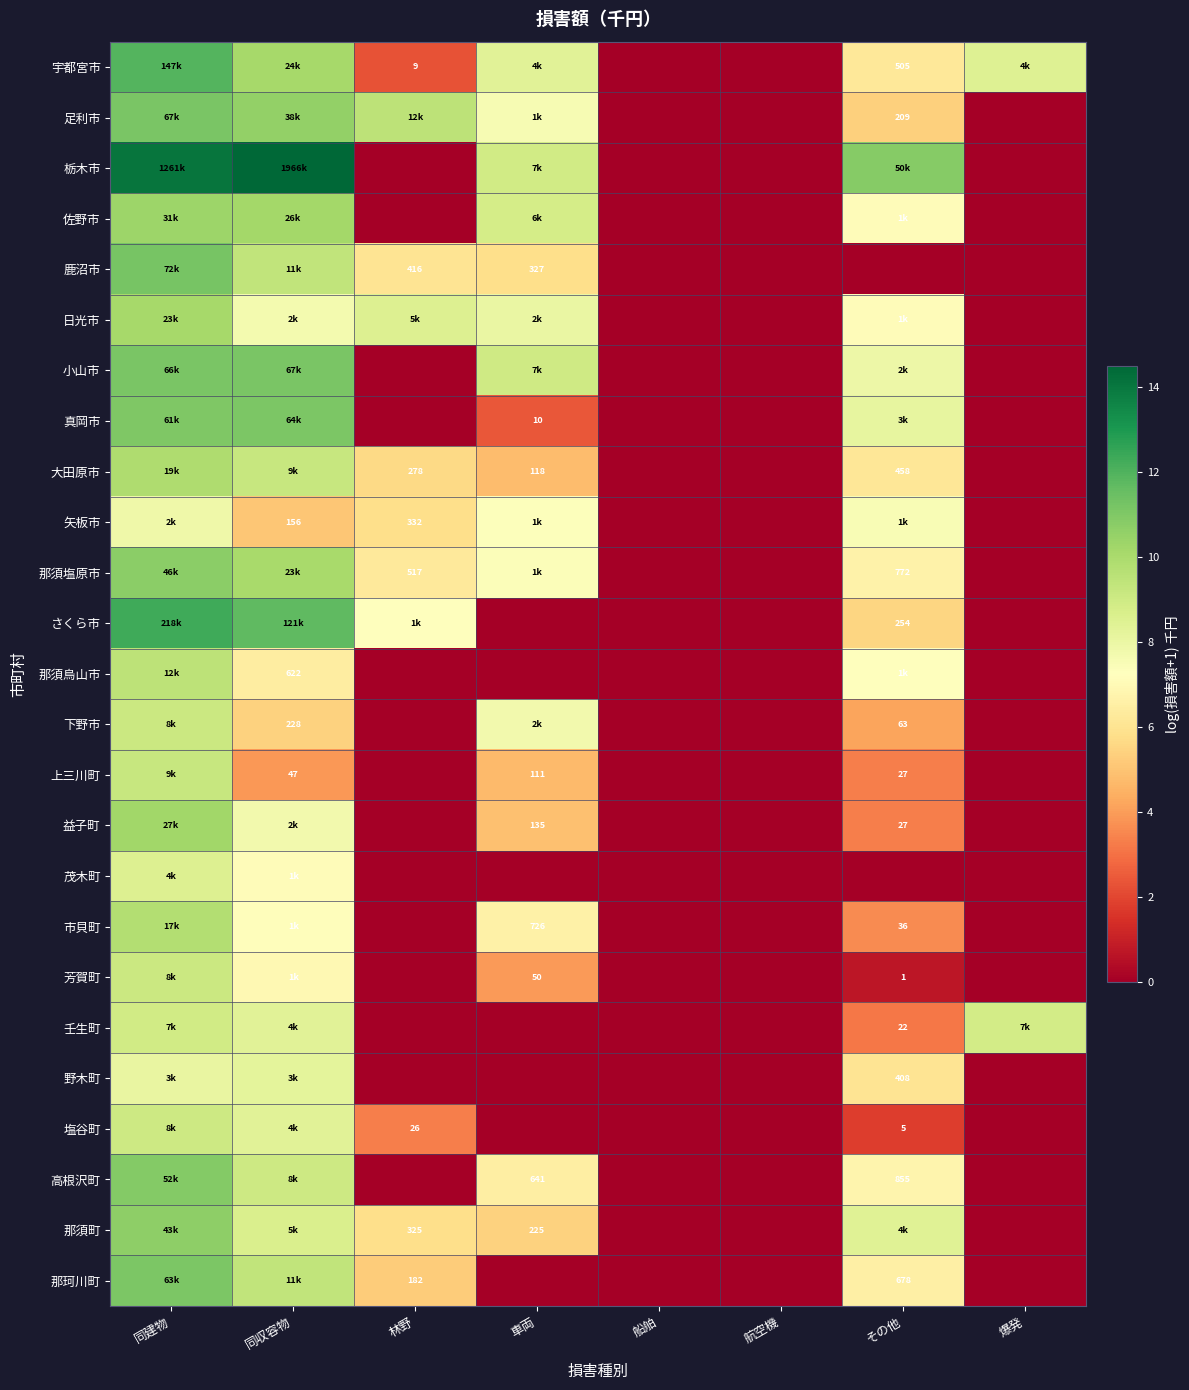

Is the value of 上三川町 at その他 greater than the value of 那須塩原市 at 林野?

No